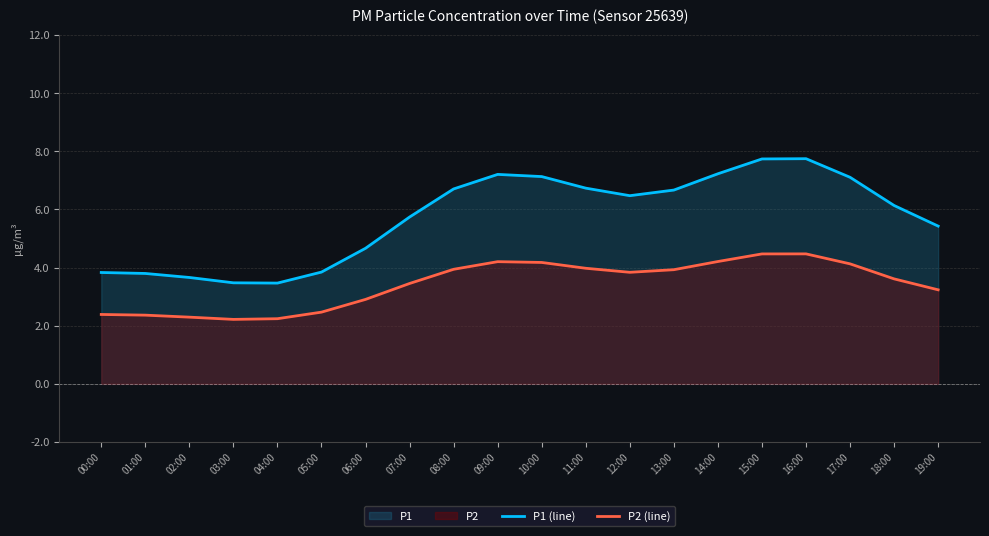

At which category is the sum across all series the highest?

16:00